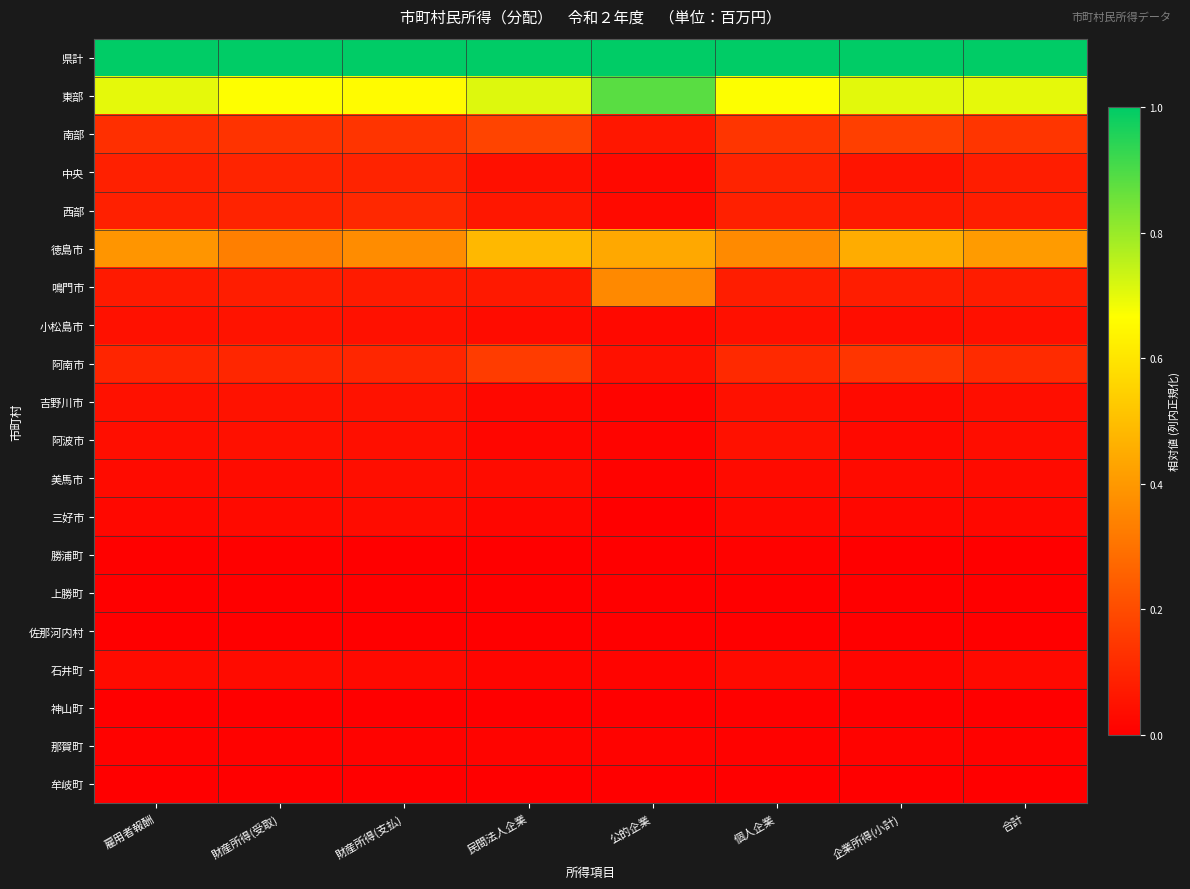

At 合計, list the series in order from largest to smallest.

県計, 東部, 徳島市, 南部, 阿南市, 西部, 中央, 鳴門市, 小松島市, 吉野川市, 阿波市, 美馬市, 石井町, 三好市, 那賀町, 勝浦町, 神山町, 牟岐町, 佐那河内村, 上勝町